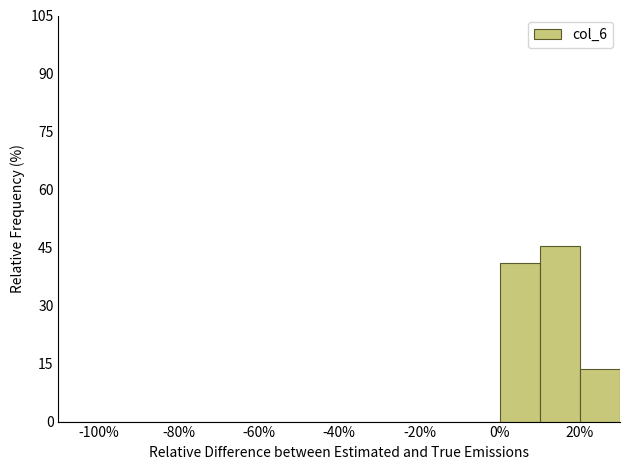

What is the height of the bar covering 0 to 10 on the x-axis? The values are not printed on the chart, so give them approximately, as read against the axis.

40